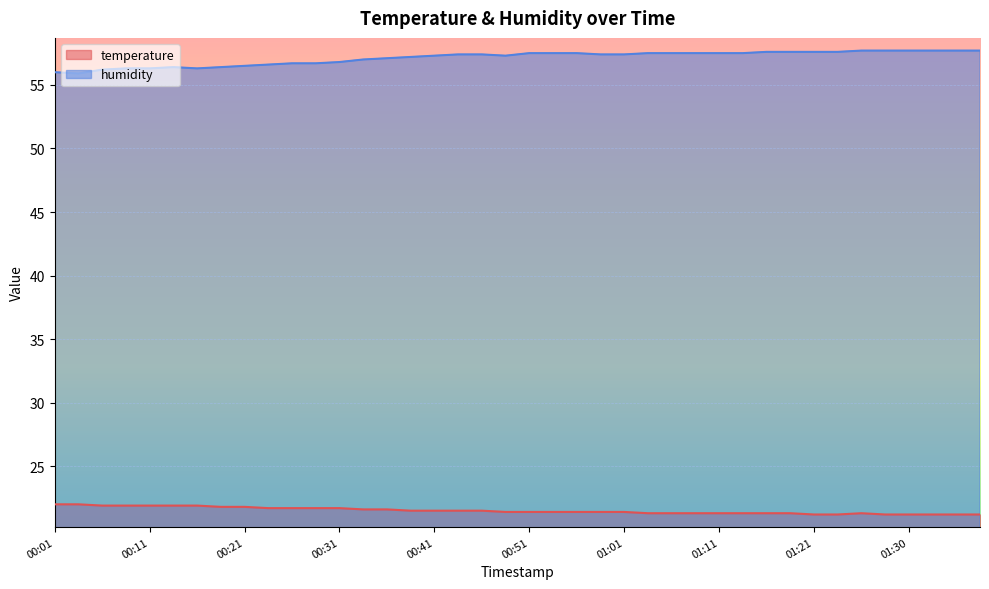

What is the difference between the maximum and minimum values in the temperature series?

0.8